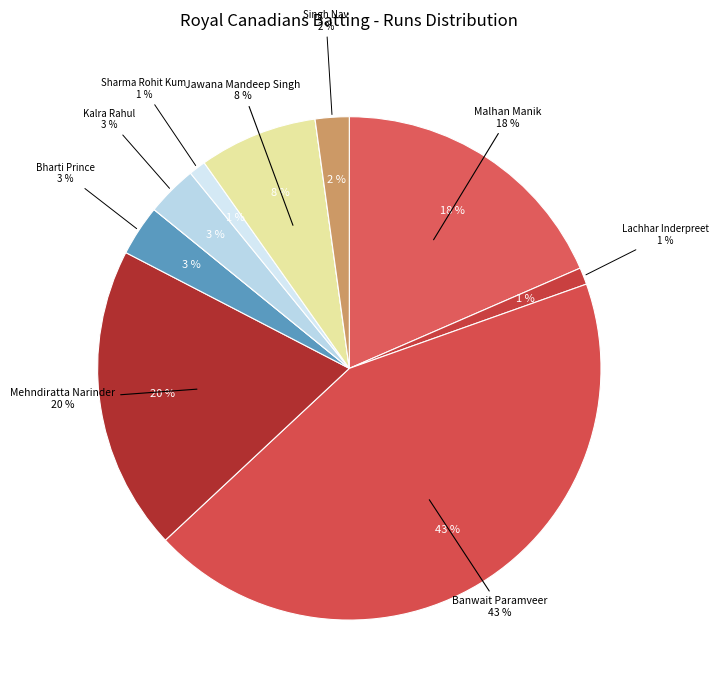

True or false: Sharma Rohit Kum accounts for 1% of the total.

True